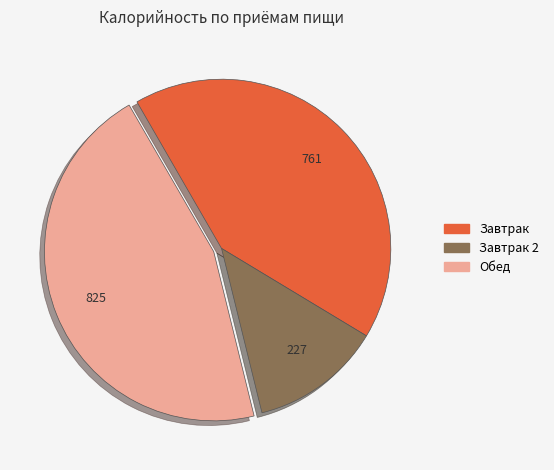

How many slices are in this pie chart?

3